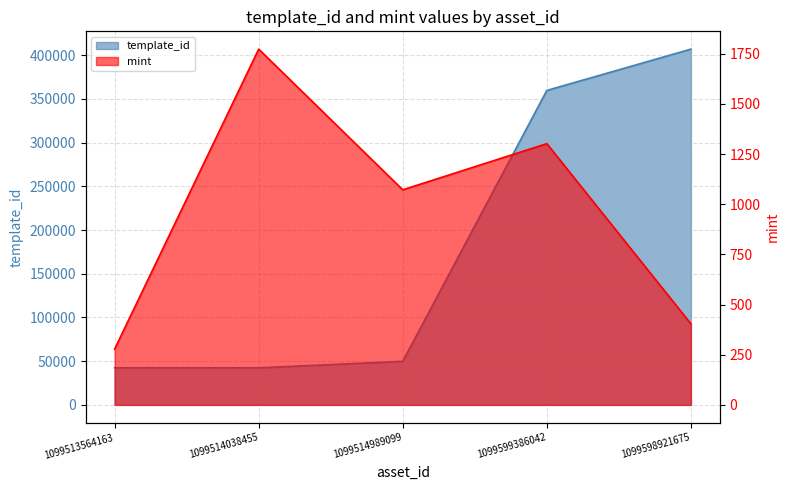

Which category has the lowest value in the mint series?

1099513564163